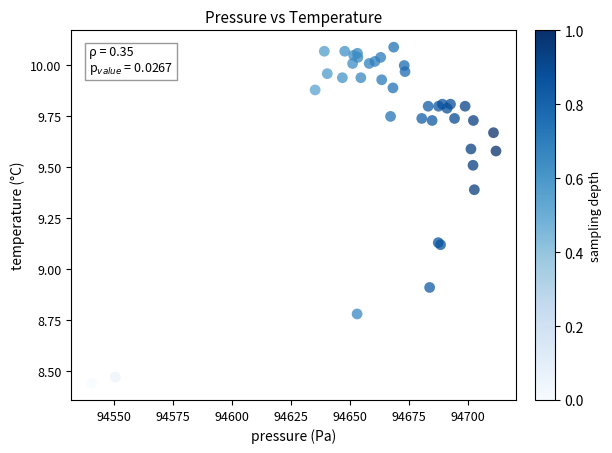

What Y value in the scatter plot is closest to 9?

8.9